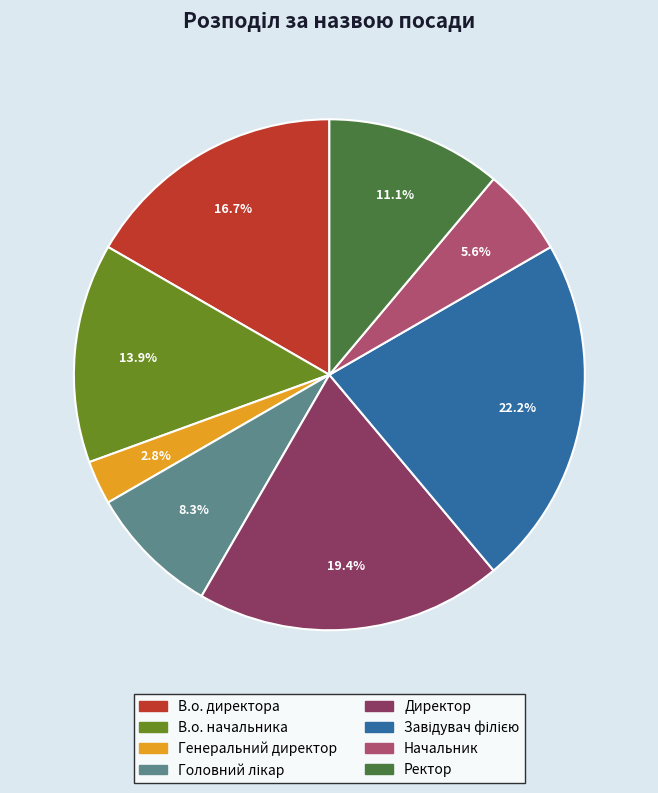

Count the number of slices in the pie.

8